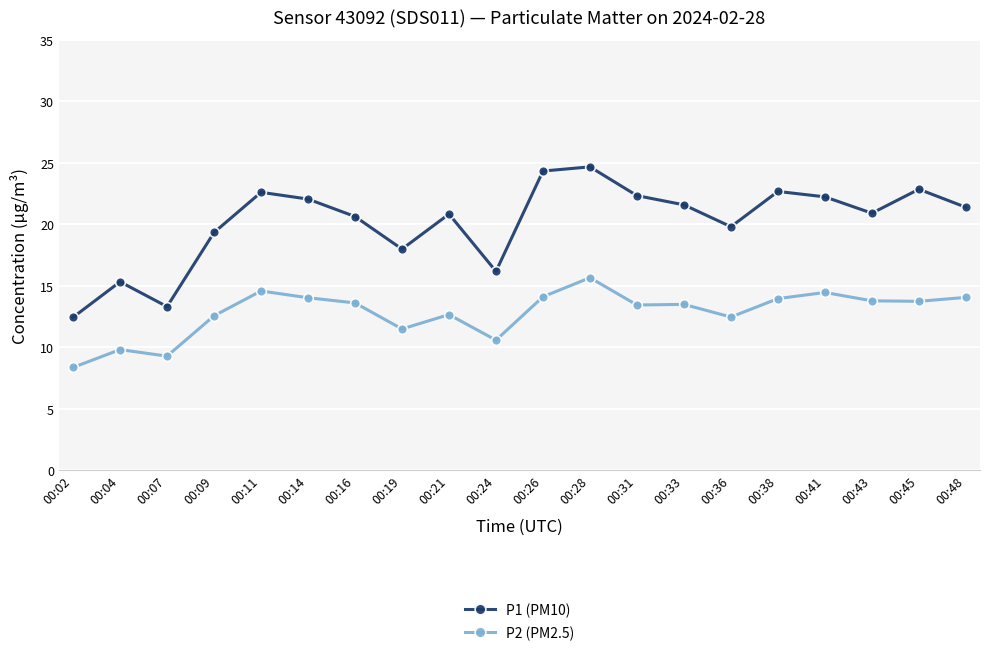

Which series has the widest spread of values?

P1 (PM10)